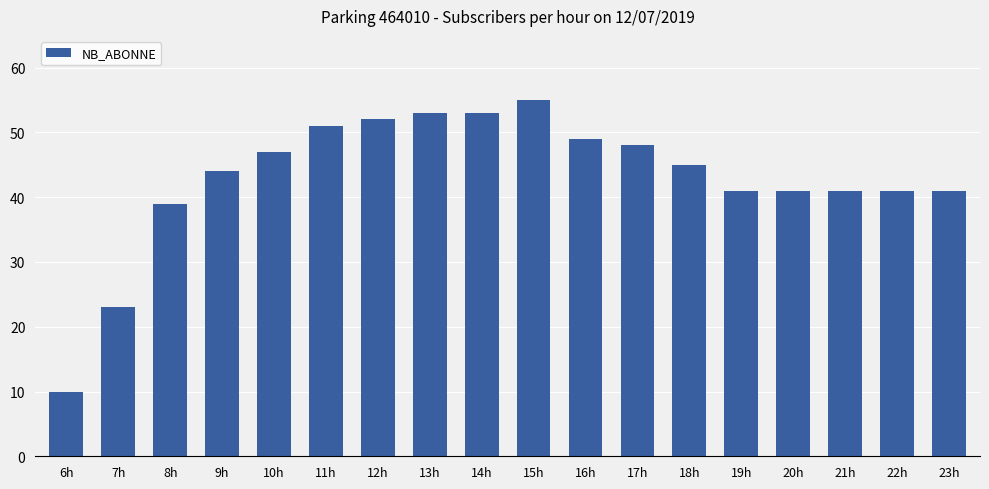

What value does the data have at 21h?

41